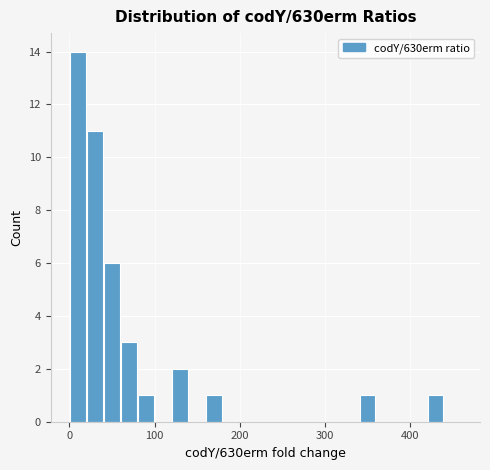

Around what value on the x-axis is the tallest bar? Give the approximate position of its centre, as read against the axis.

10